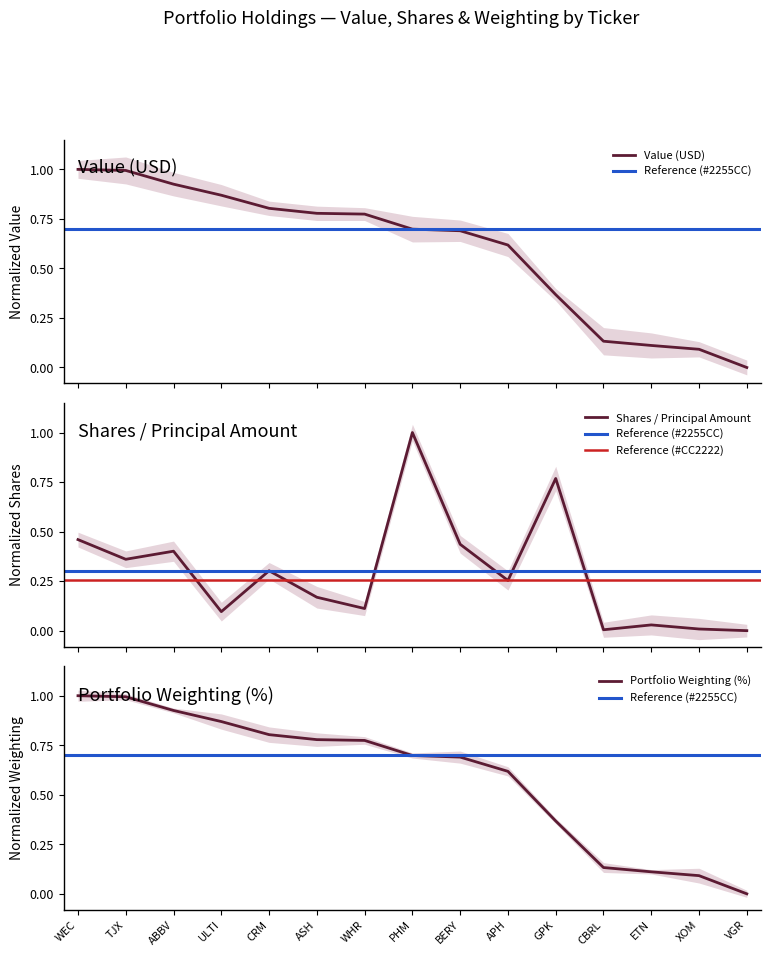

Which series has the largest range (max minus min)?

Value